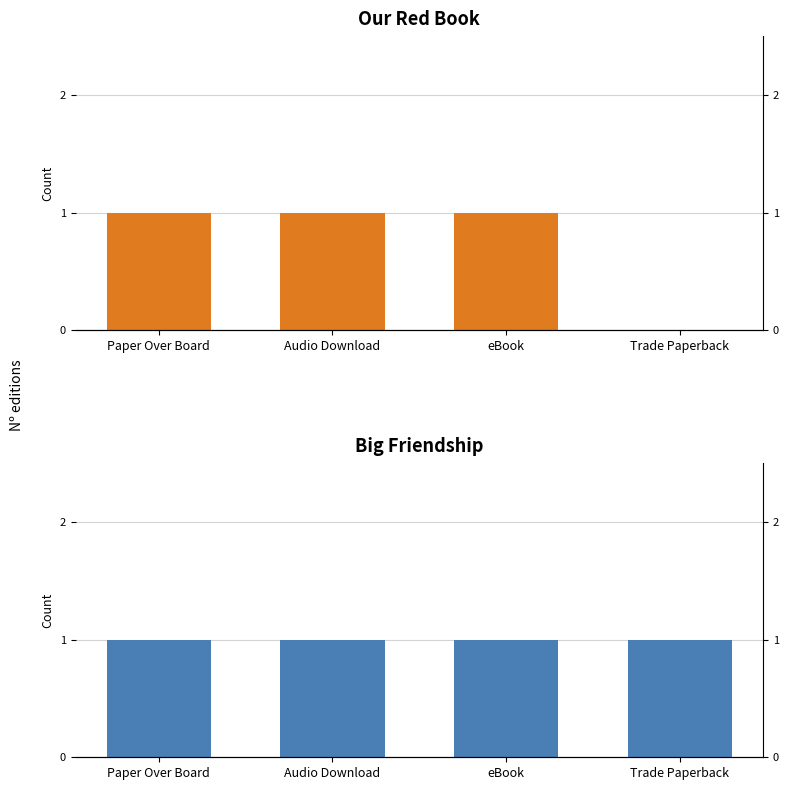

Count the number of categories in the chart.

4